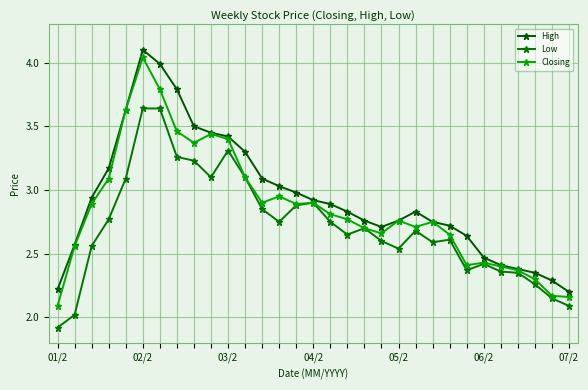

List the series in order of their overall mean, highest first.

High, Closing, Low